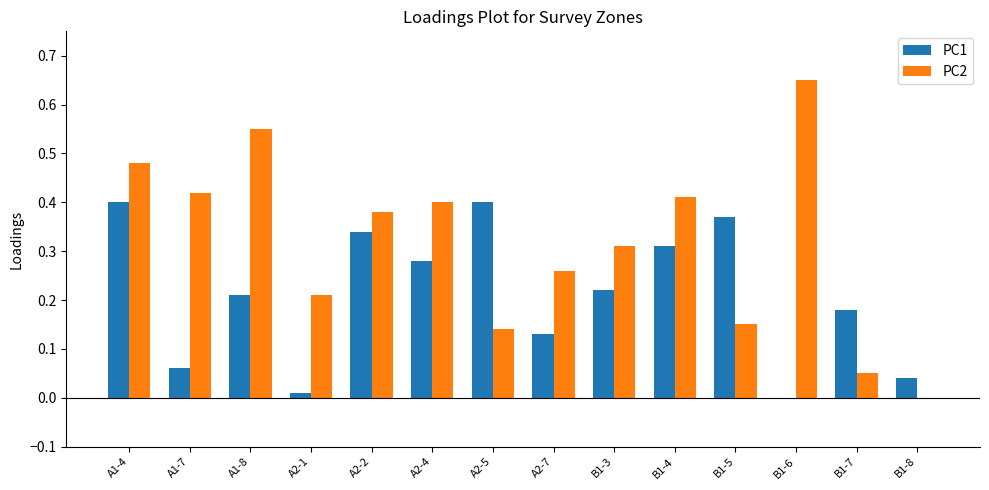

What is the sum of all PC1 values?

3.0